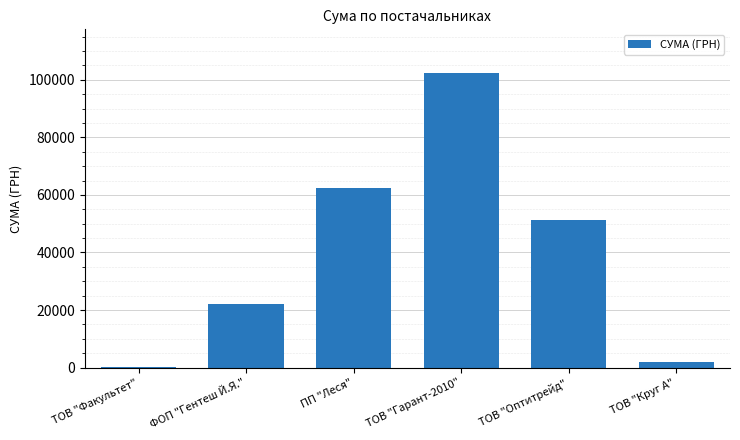

At which label does the data first exceed 51204?

ПП "Леся"